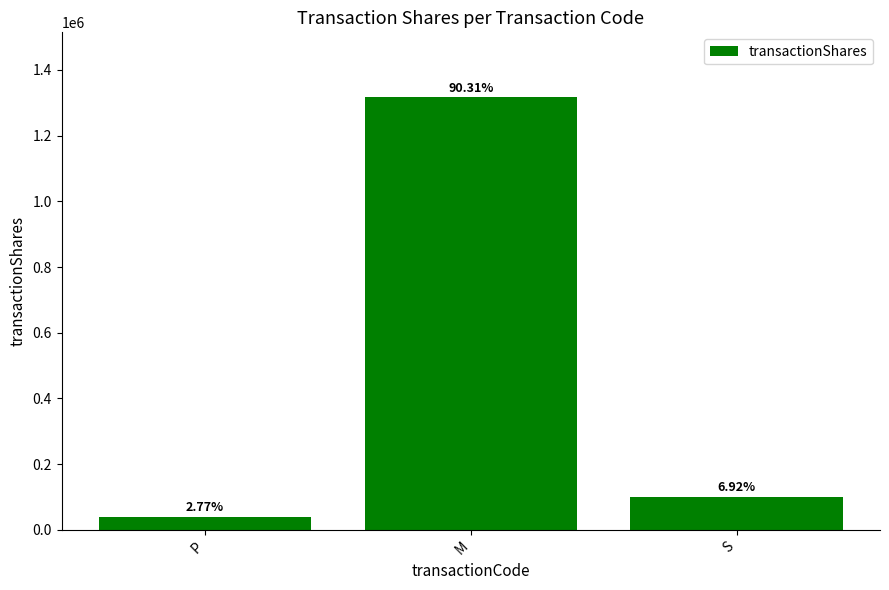

At which label does the data first exceed 100969?

M